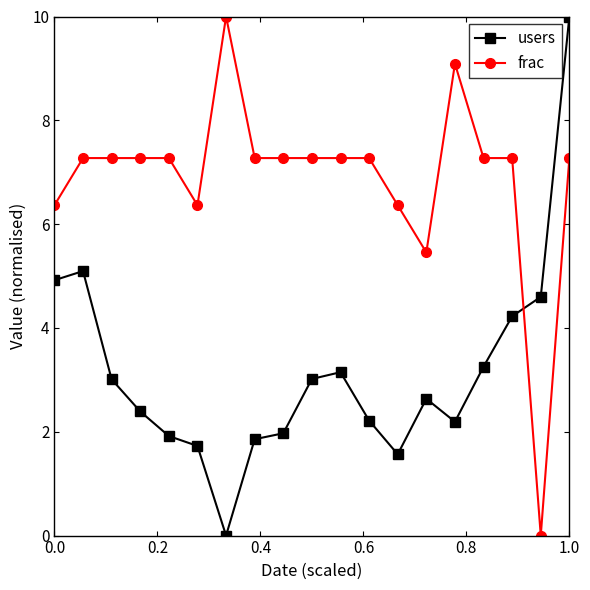

Which series has the largest total across all categories?

frac